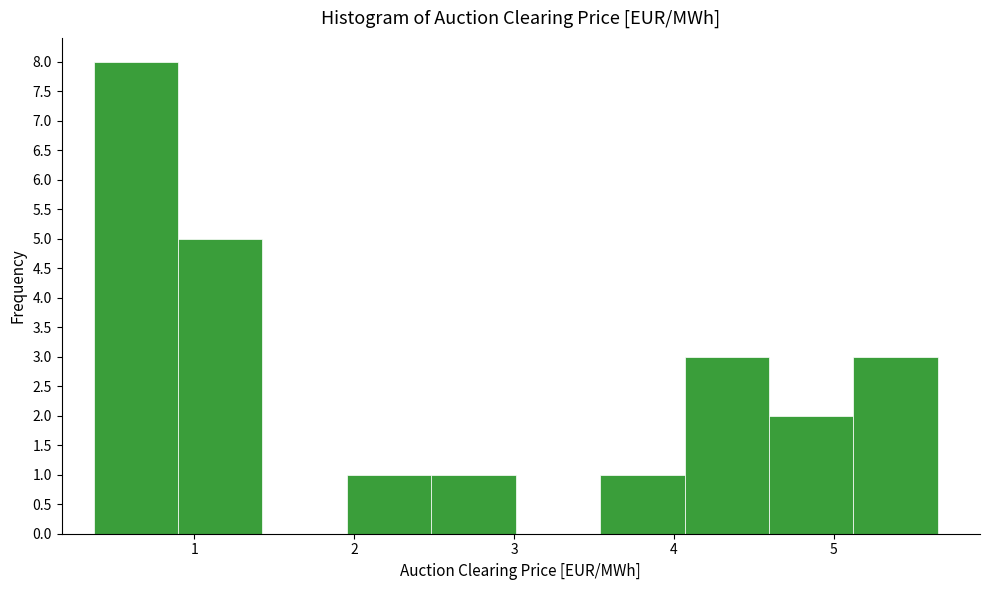

Reading left to right, list every bar in this chart as the range it spans on the x-axis followed by its height. Neither the bar edges nor the heights are printed on the chart, so give them approximately, as read against the axes.

0.4 to 0.9: 8
0.9 to 1.4: 5
1.4 to 2.0: 0
2.0 to 2.5: 1
2.5 to 3.0: 1
3.0 to 3.5: 0
3.5 to 4.1: 1
4.1 to 4.6: 3
4.6 to 5.1: 2
5.1 to 5.7: 3